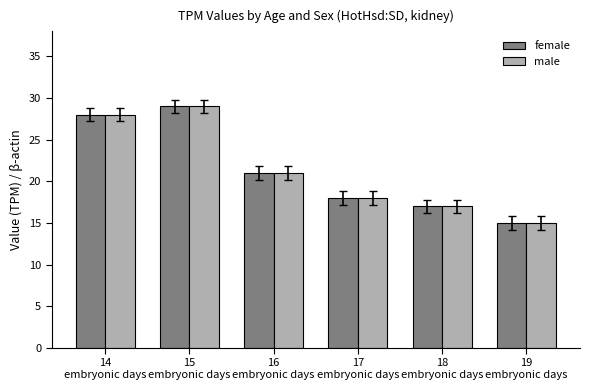

What is the value of the female bar at the 6th from the left?

15